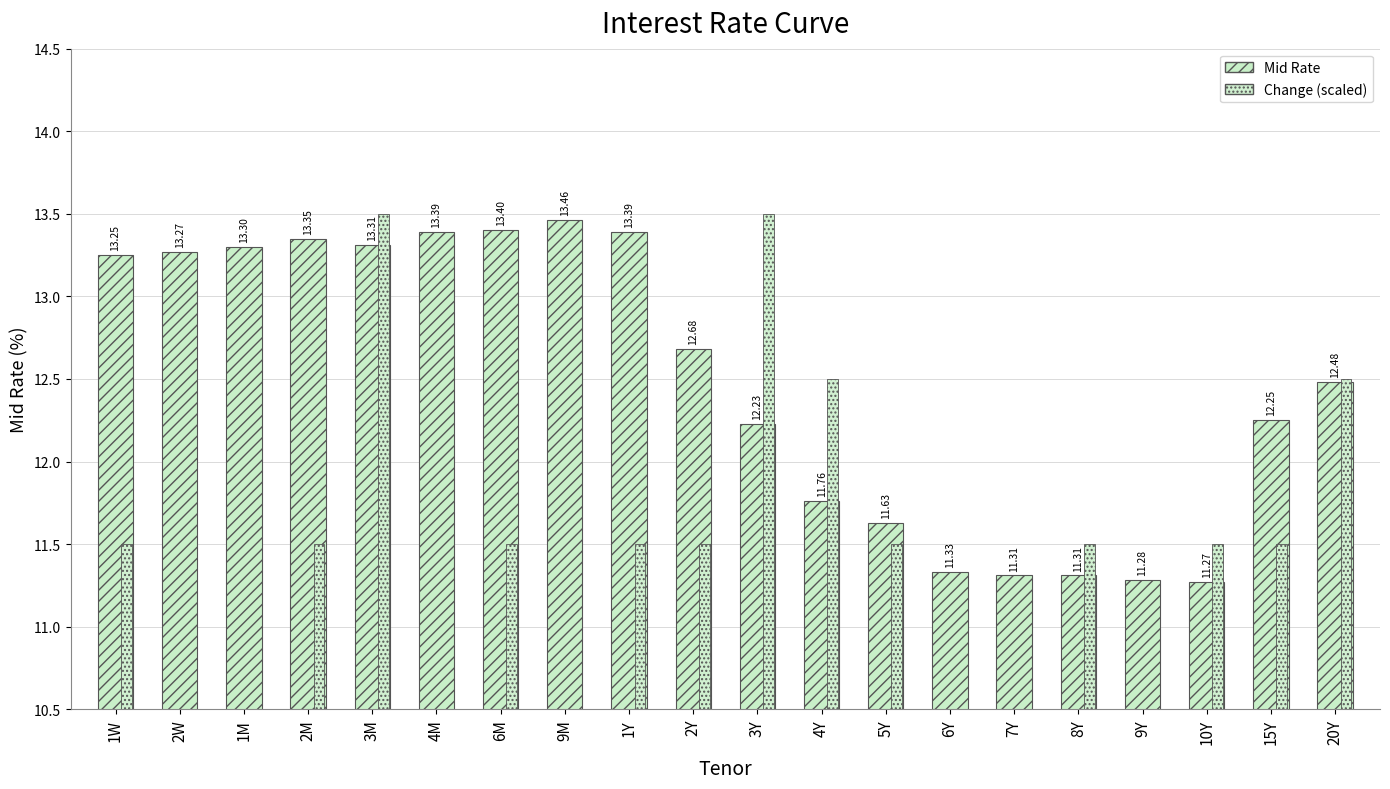

Rank the series by their average value, from highest to lowest.

Mid Rate, Change (offset)